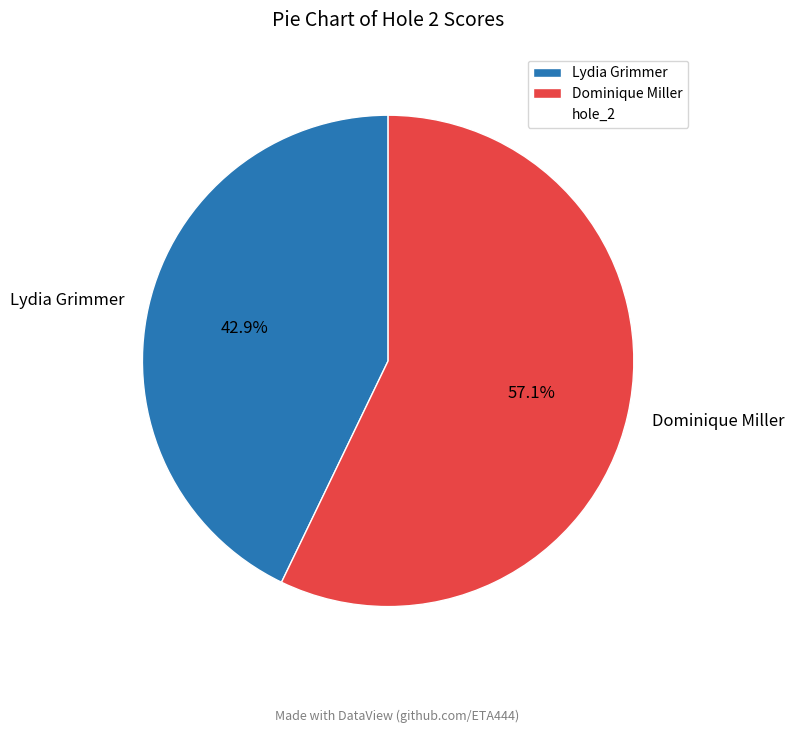

Which has a higher value, Dominique Miller or Lydia Grimmer?

Dominique Miller